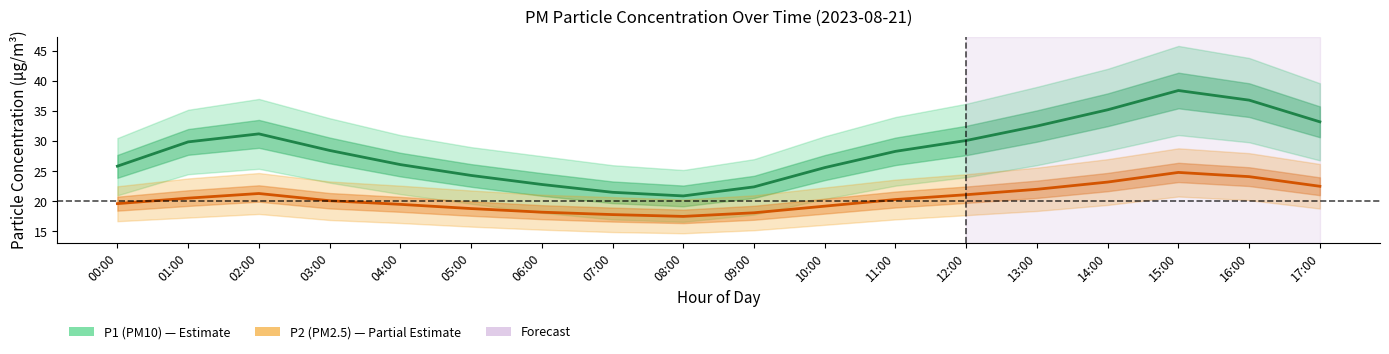

True or false: P2 (PM2.5) and P1 (PM10) intersect in this chart.

False